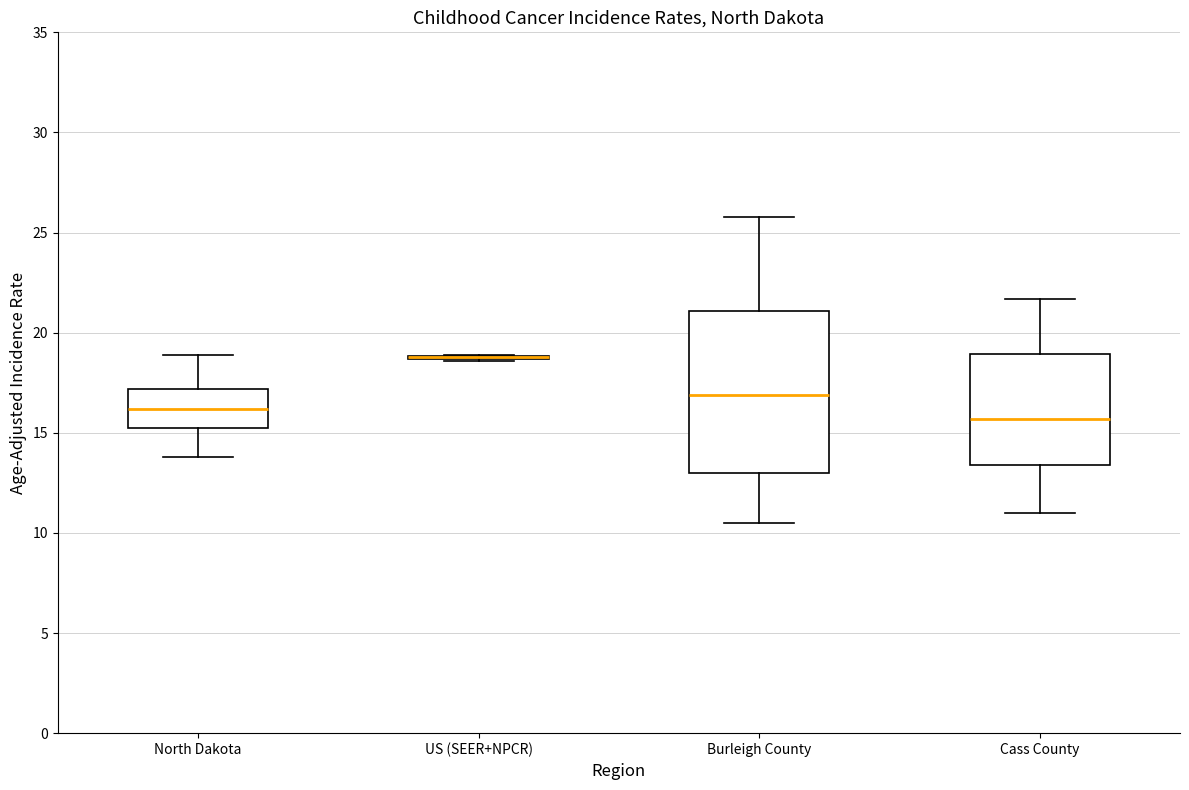

Reading left to right, read every box against the y-axis: the position of its median line, the range the box covers, and the ends of its whiskers. The values are not printed on the chart, so give them approximately, as read against the axis.

North Dakota: median 16.0, box 15.0 to 17.0, whiskers 14.0 to 19.0
US (SEER+NPCR): box collapsed to a line at 19.0, whiskers 18.5 to 19.0
Burleigh County: median 17.0, box 13.0 to 21.0, whiskers 10.5 to 26.0
Cass County: median 15.5, box 13.5 to 19.0, whiskers 11.0 to 21.5